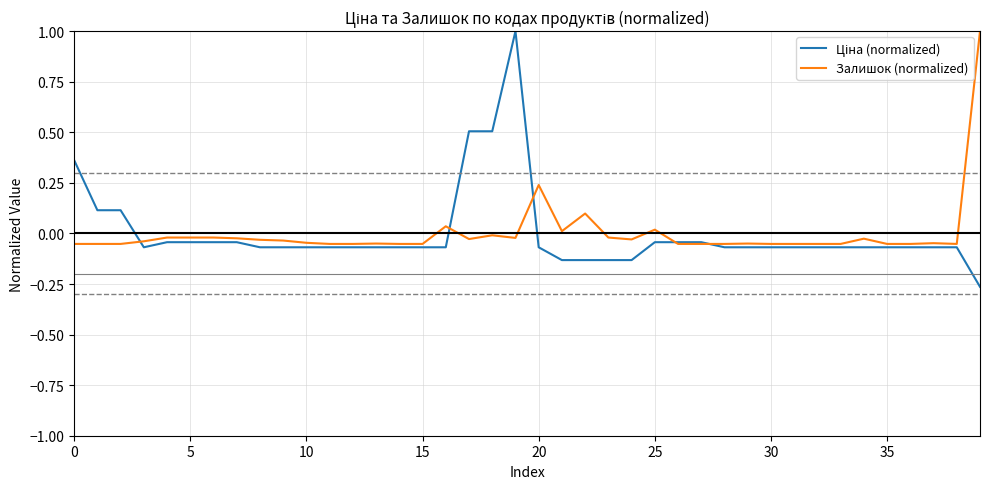

How many lines are shown in the chart?

2